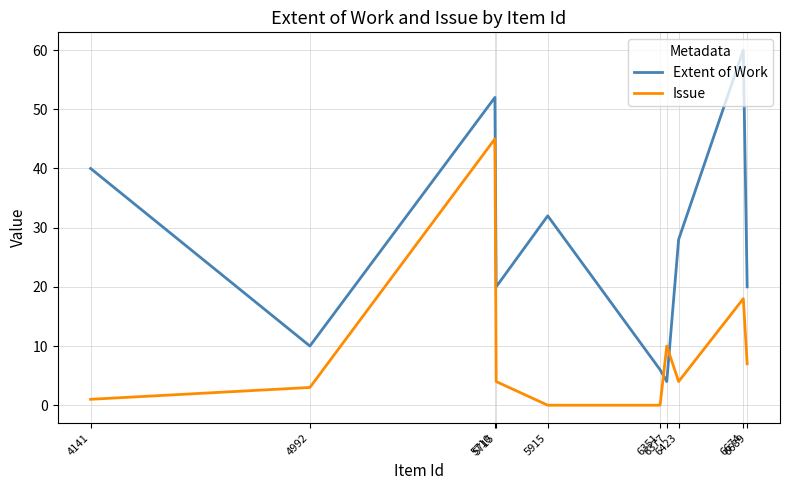

Which series ends up on top after the final intersection of Issue and Extent of Work?

Extent of Work